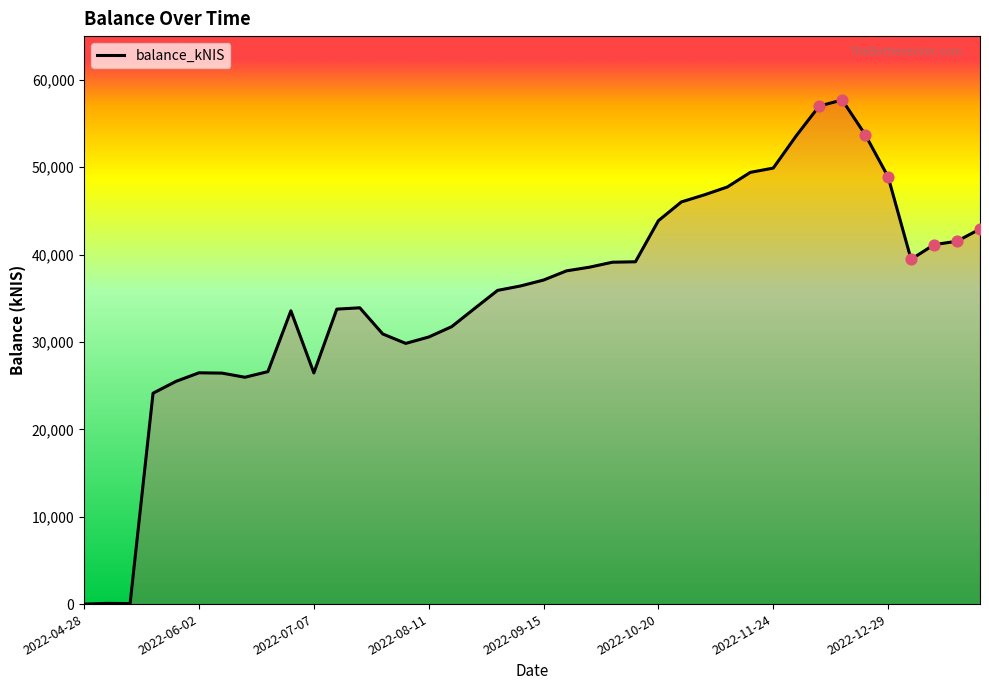

What is the difference between the maximum and minimum values?

57693.5